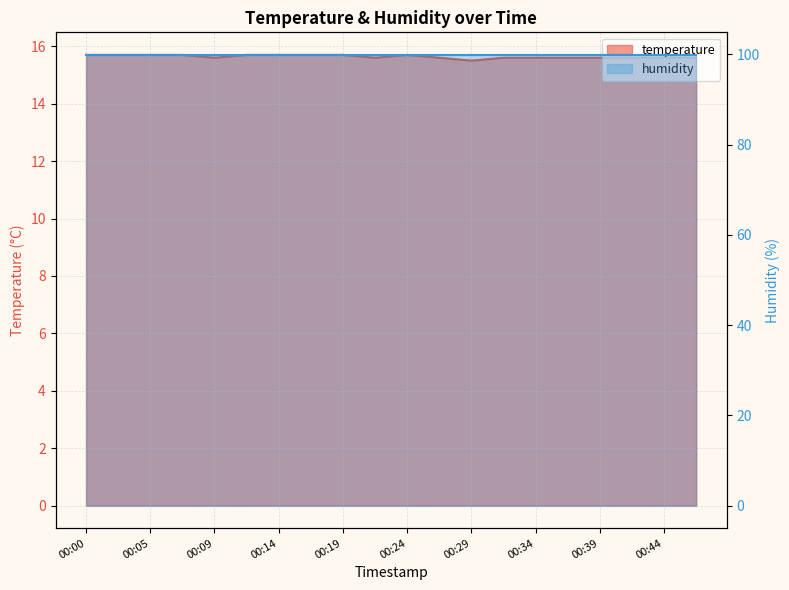

Where is the first local maximum?

00:24